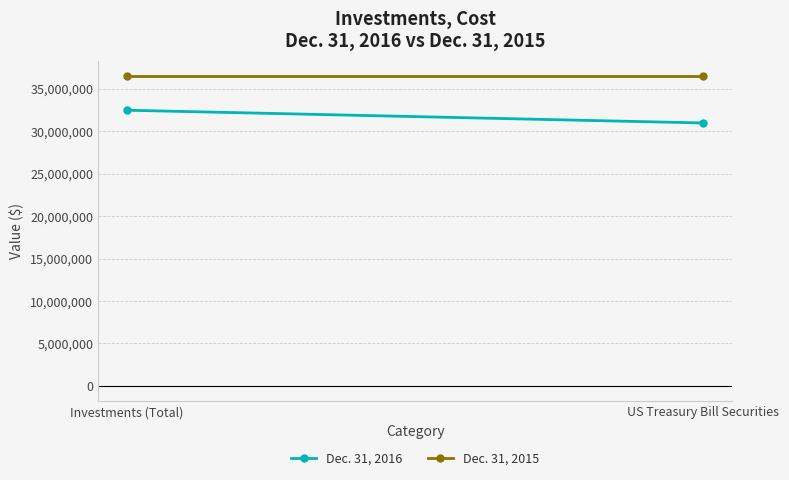

Reading left to right, extract all data points from this chart.

Dec. 31, 2016: Investments (Total)=32473872	US Treasury Bill Securities=30971297
Dec. 31, 2015: Investments (Total)=36491937	US Treasury Bill Securities=36491937